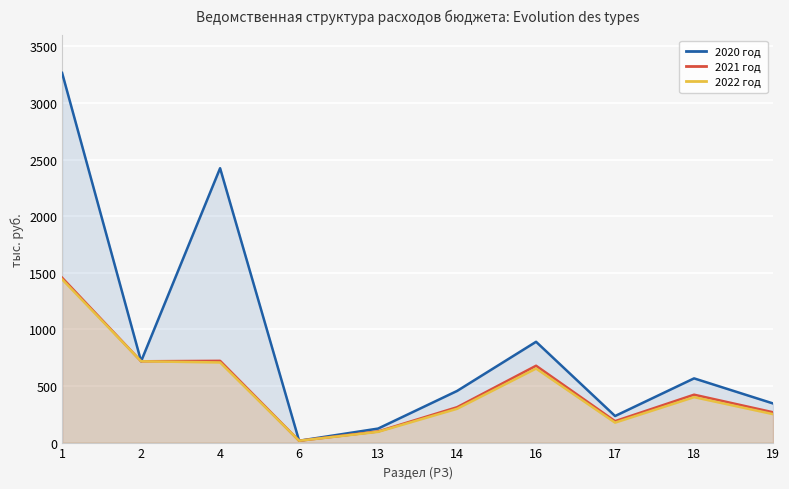

Does the chart display data point markers on the line(s)?

No